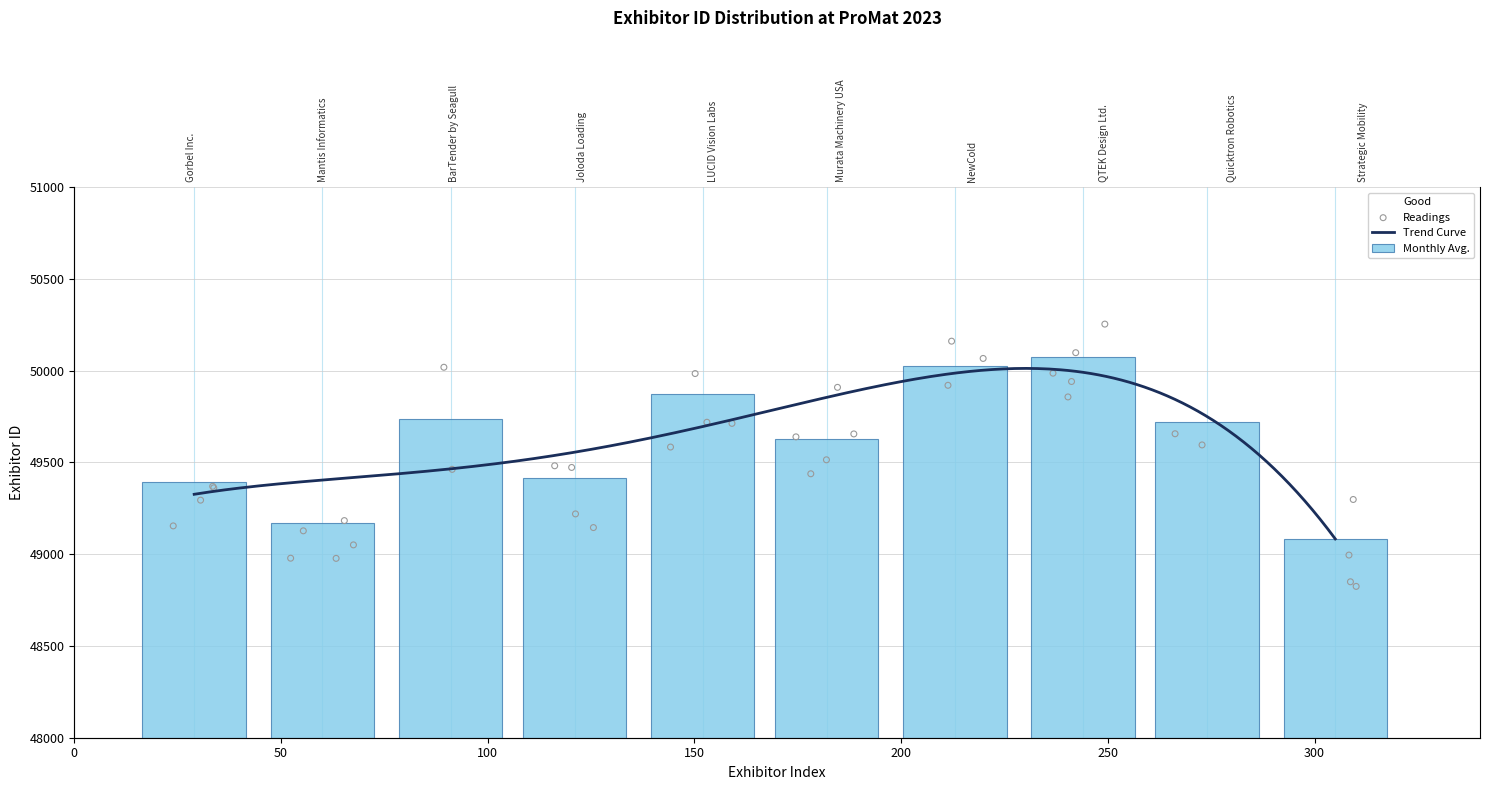

Which has a higher value, Joloda Loading or QTEK Design Ltd.?

QTEK Design Ltd.